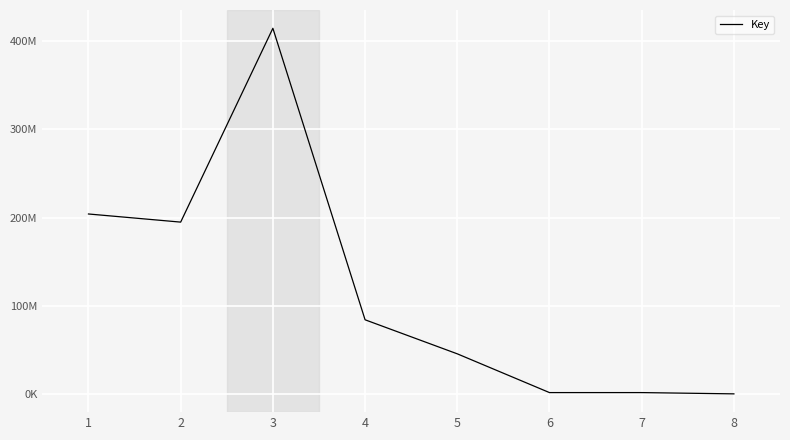

Where is the data nearest to the value 207382891?

1